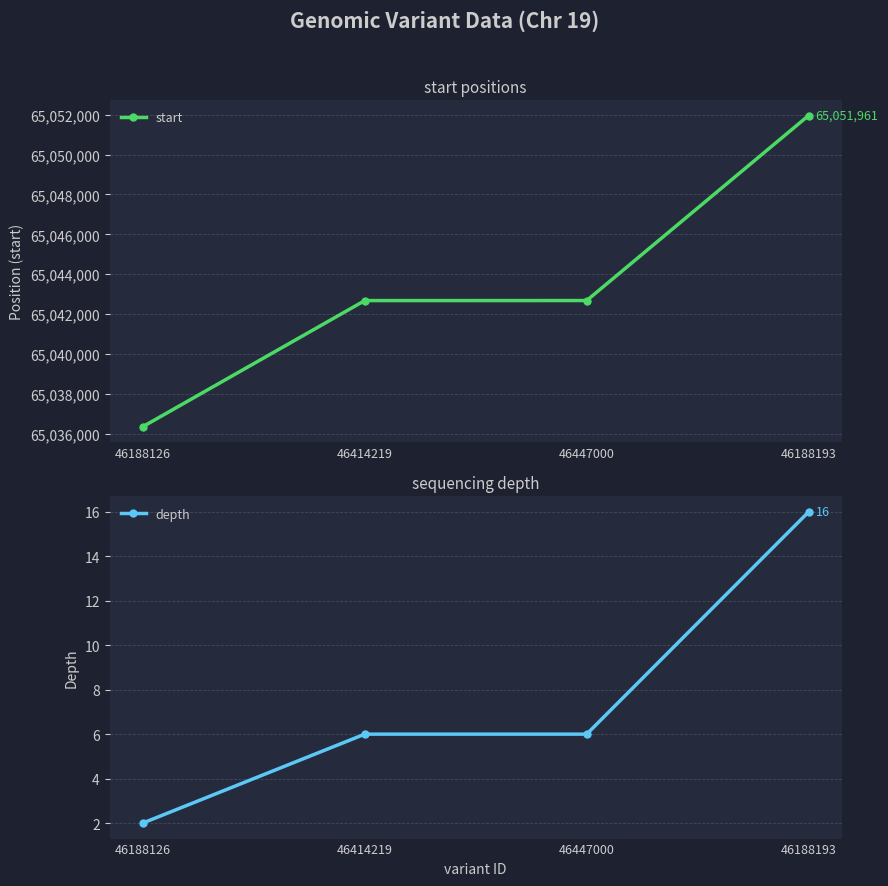

True or false: start and depth intersect in this chart.

False